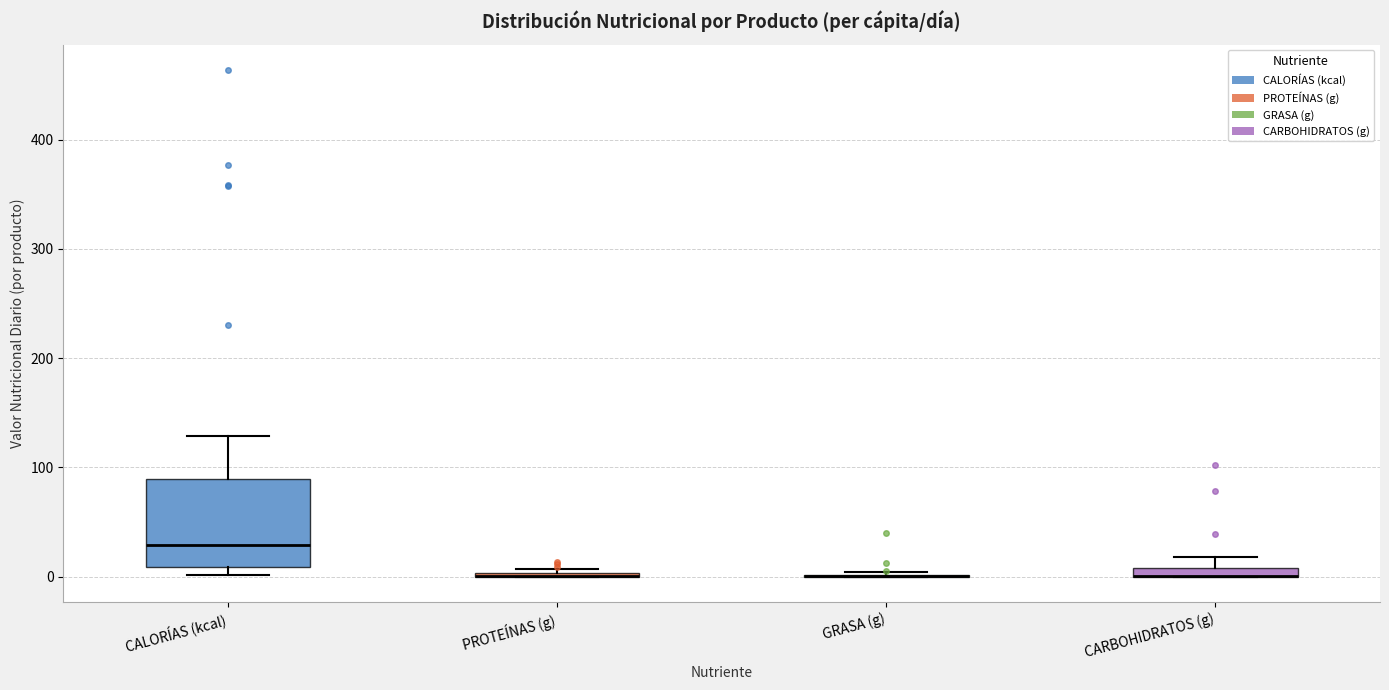

Which box is the tallest, from its lower edge to its upper edge?

CALORÍAS (kcal)